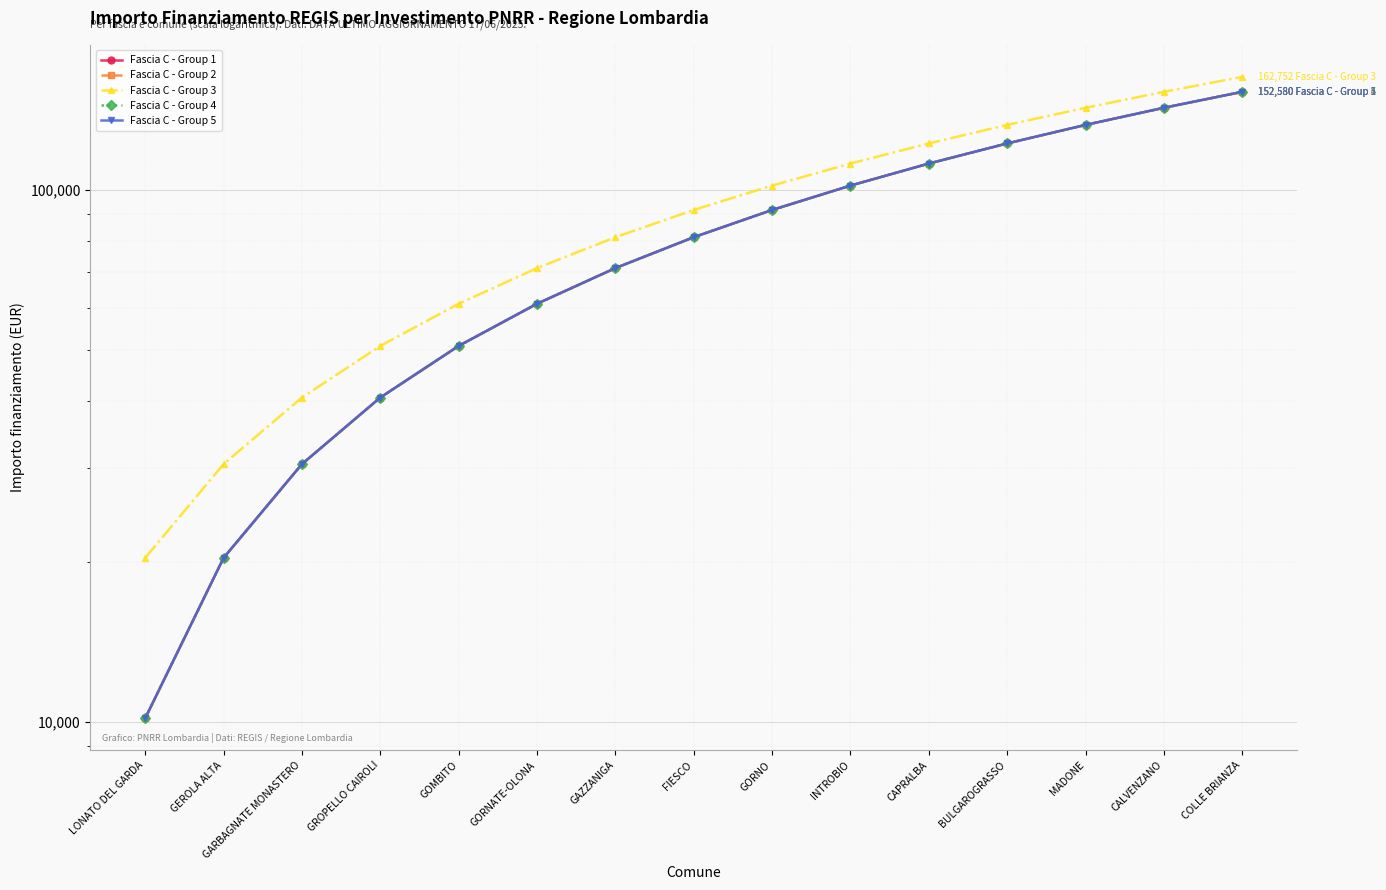

Which series has the largest range (max minus min)?

Fascia C - Group 1